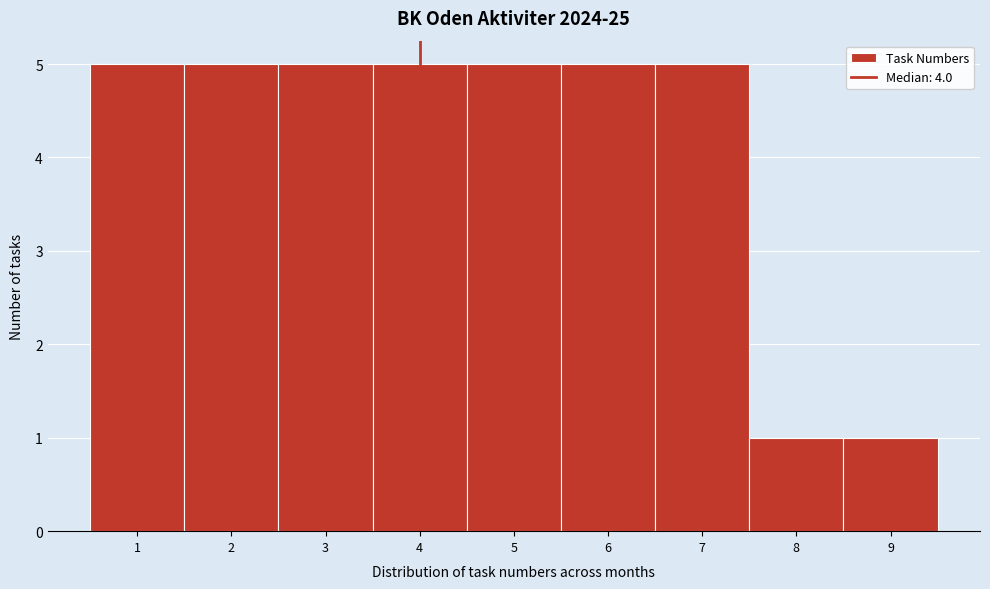

Reading left to right, list every bar in this chart as the range it spans on the x-axis followed by its height. The values are not printed on the chart, so give them approximately, as read against the axis.

0.5 to 1.5: 5
1.5 to 2.5: 5
2.5 to 3.5: 5
3.5 to 4.5: 5
4.5 to 5.5: 5
5.5 to 6.5: 5
6.5 to 7.5: 5
7.5 to 8.5: 1
8.5 to 9.5: 1